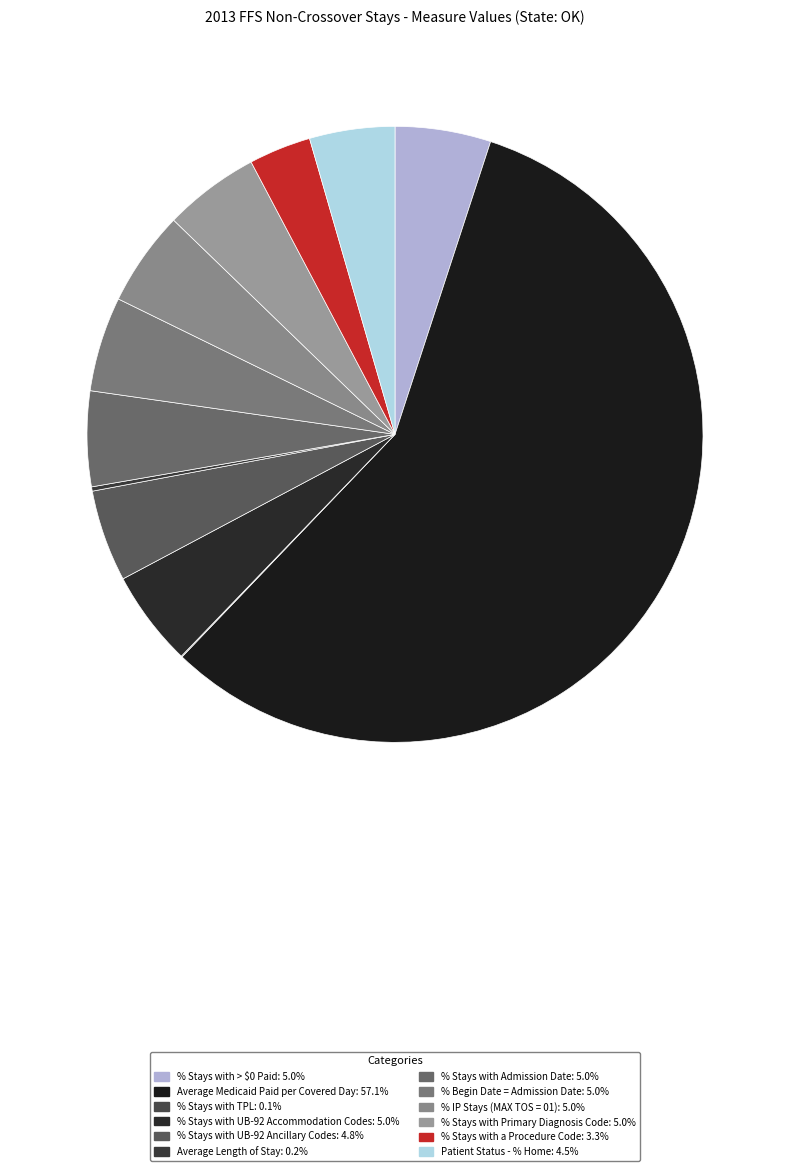

How much of the chart is everything except Average Length of Stay?

99.8%